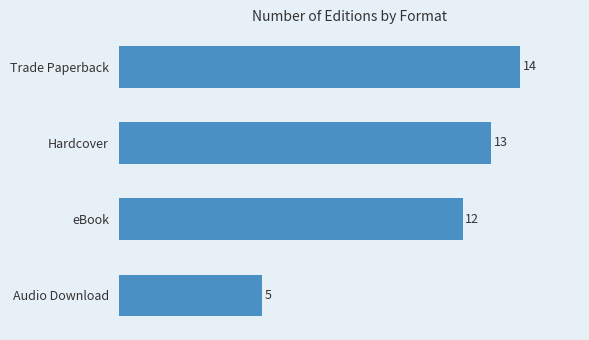

Which category has the highest value across all series?

Trade Paperback